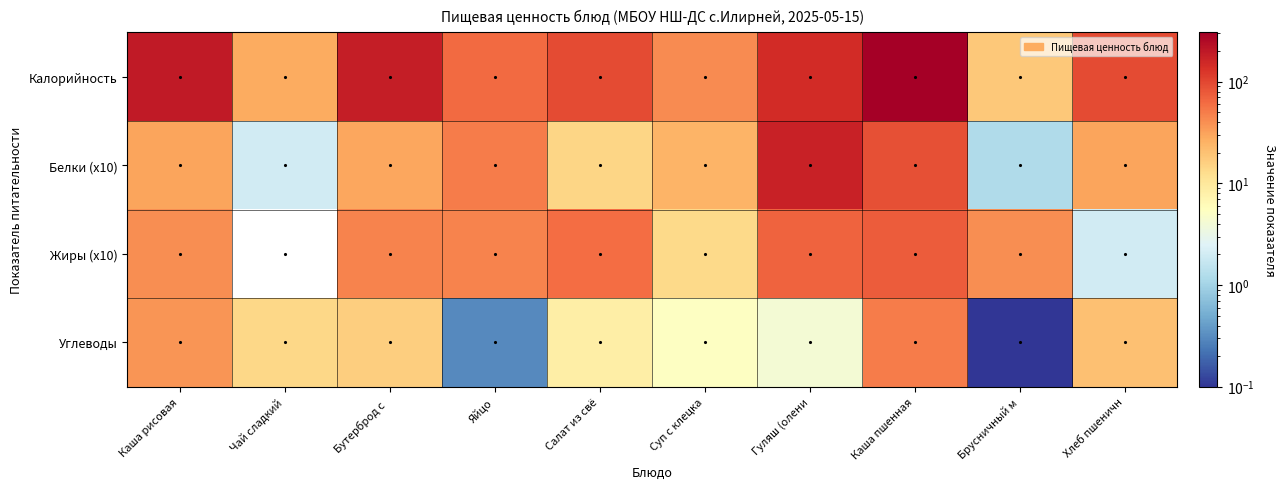

How many categories are shown in the chart?

10